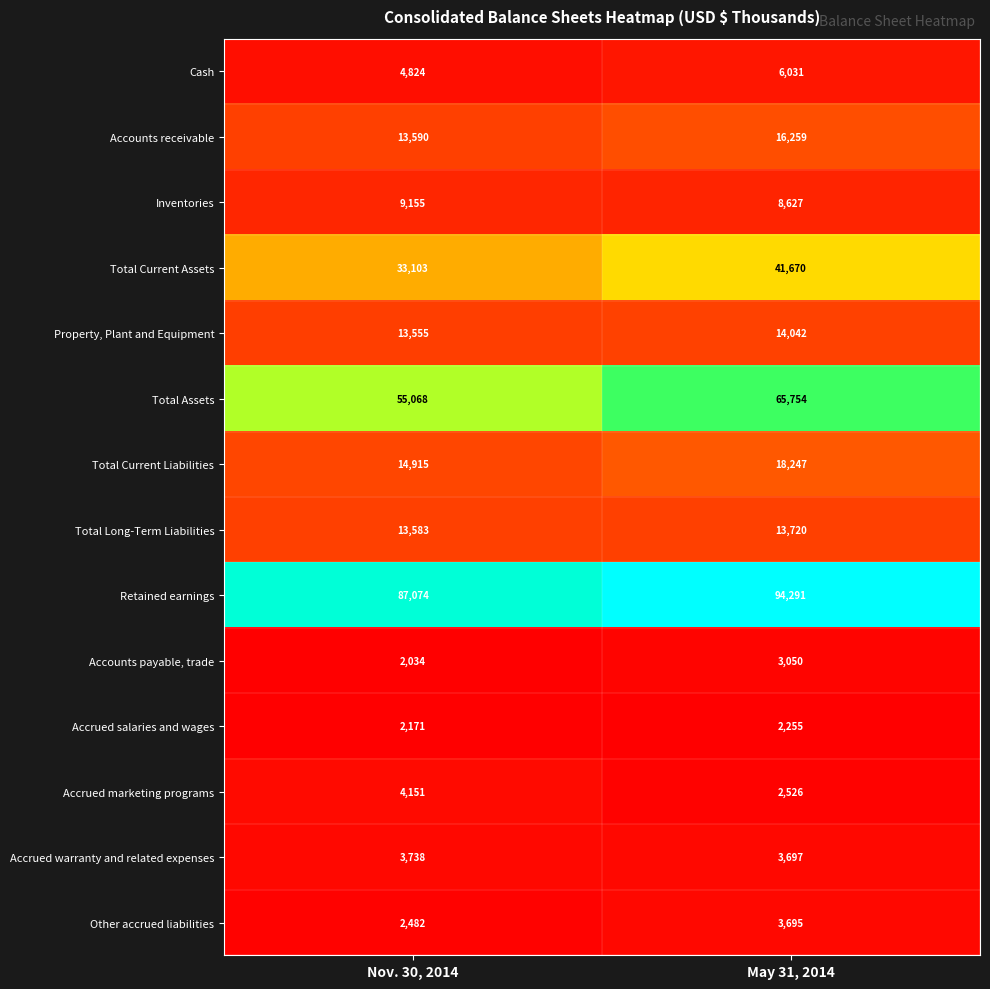

List the series in order of their peak value, highest first.

Retained earnings, Total Assets, Total Current Assets, Total Current Liabilities, Accounts receivable, Property, Plant and Equipment, Total Long-Term Liabilities, Inventories, Cash, Accrued marketing programs, Accrued warranty and related expenses, Other accrued liabilities, Accounts payable, trade, Accrued salaries and wages